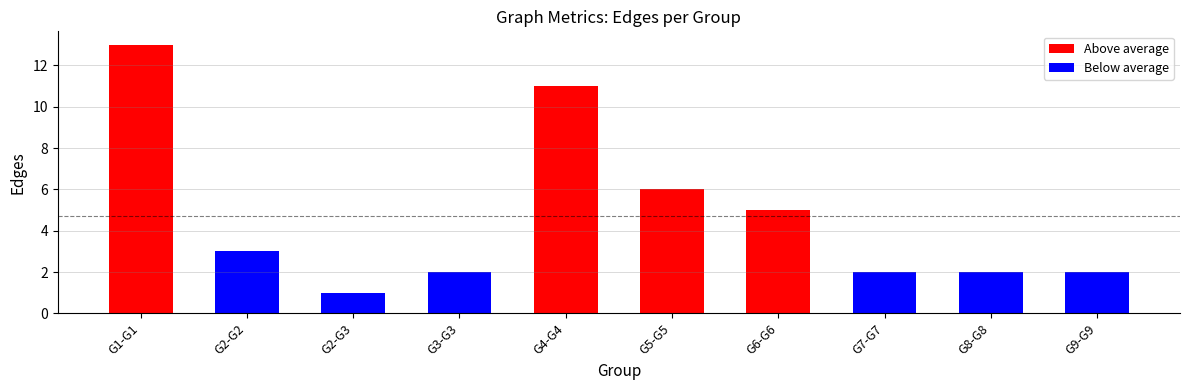

The chart shows a value of 9 at G5-G5. True or false?

False